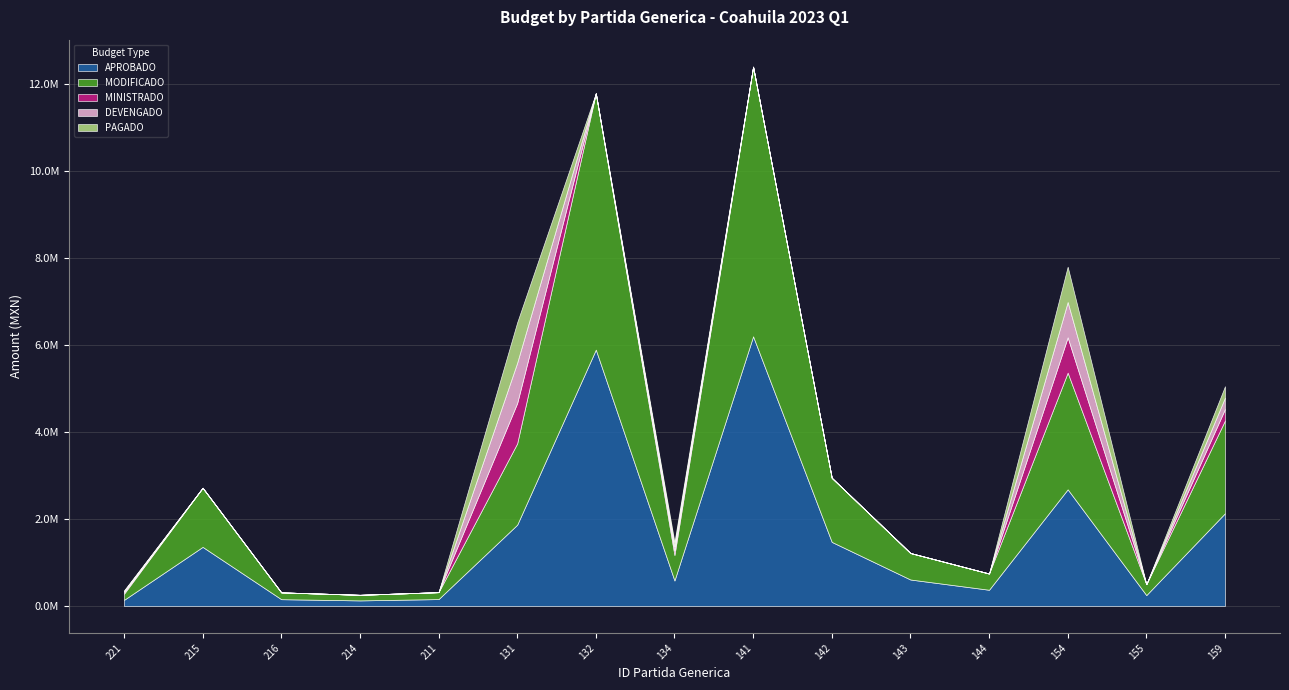

What is the lowest value of the APROBADO series?

128666.6